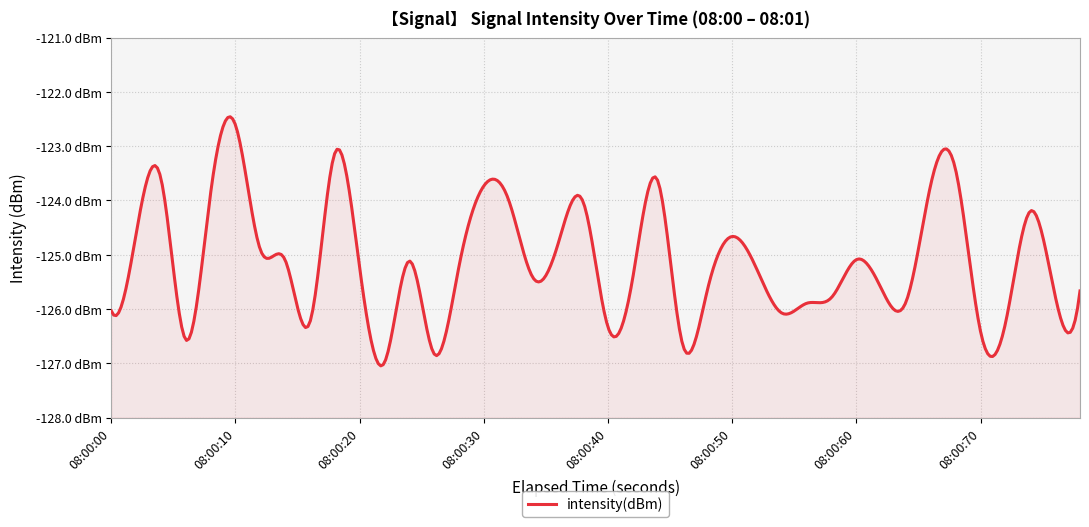

Does the chart display data point markers on the line(s)?

No